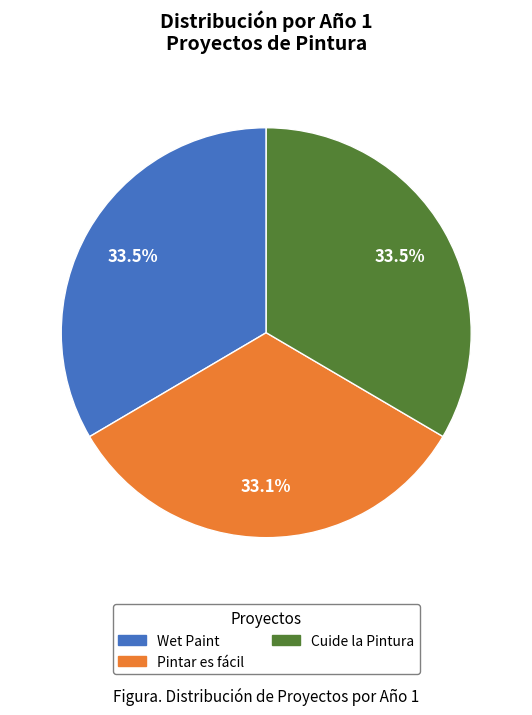

What is the ratio of the value at Pintar es fácil to the value at Cuide la Pintura?

1.0